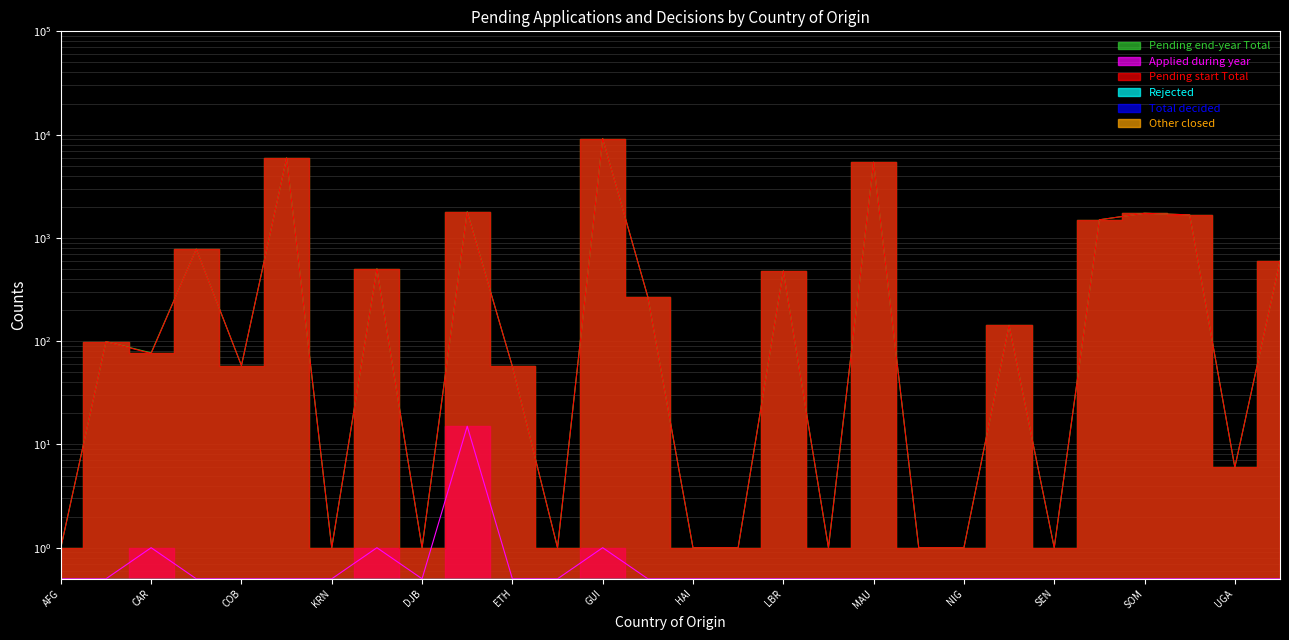

True or false: Applied during year and Pending end-year Total cross at least once.

False